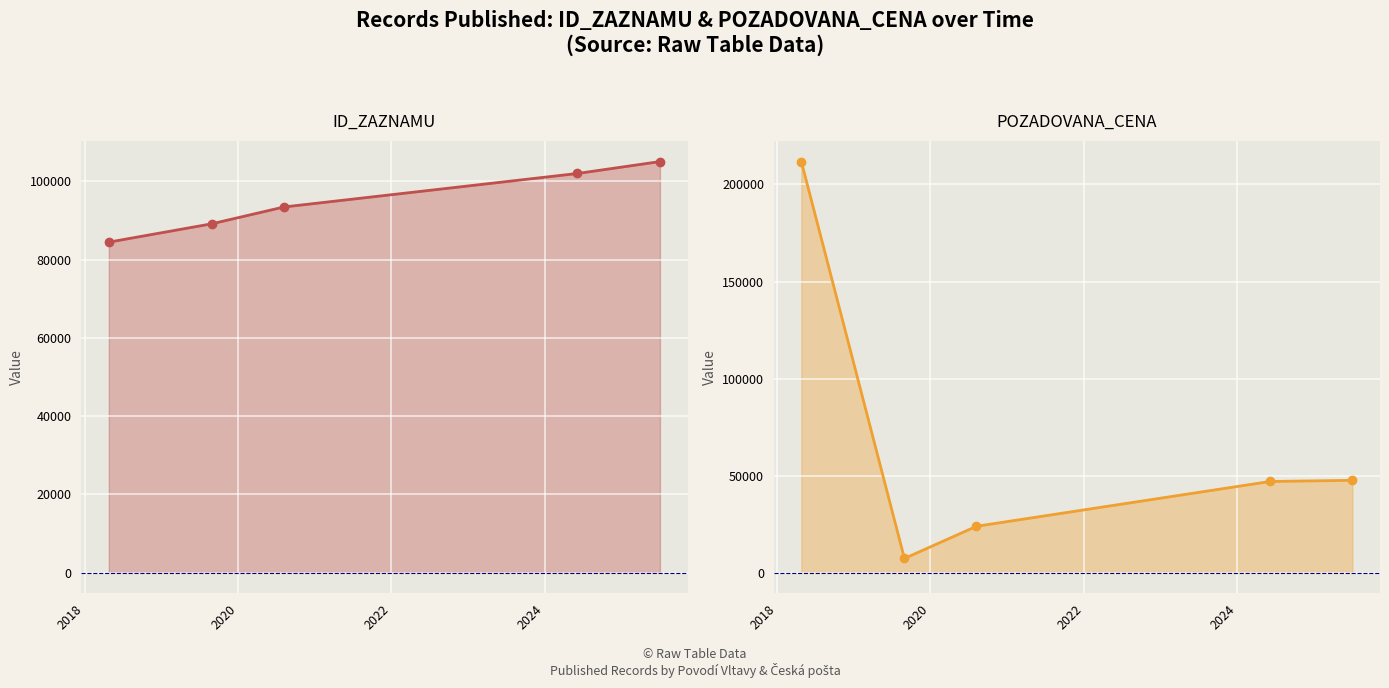

How many data points in POZADOVANA_CENA are above 47000?

2